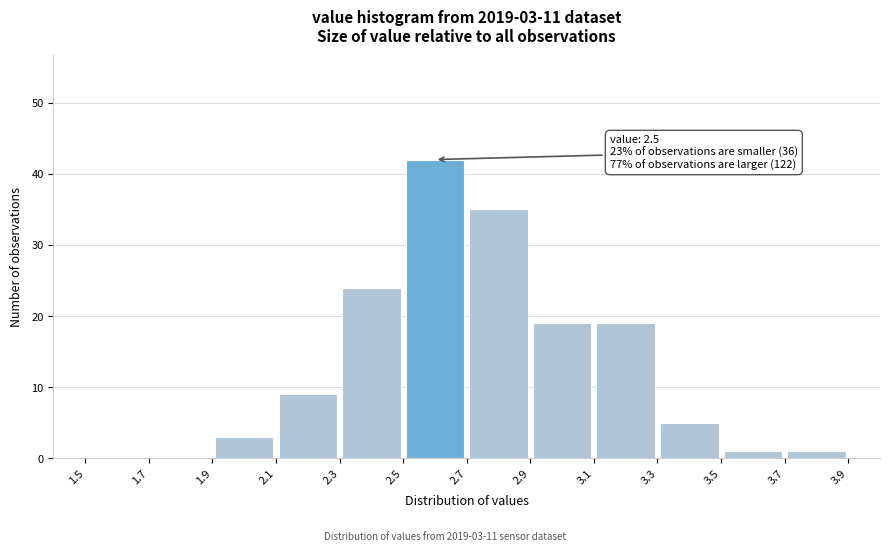

Which range on the x-axis has the tallest bar?

2.5 to 2.7